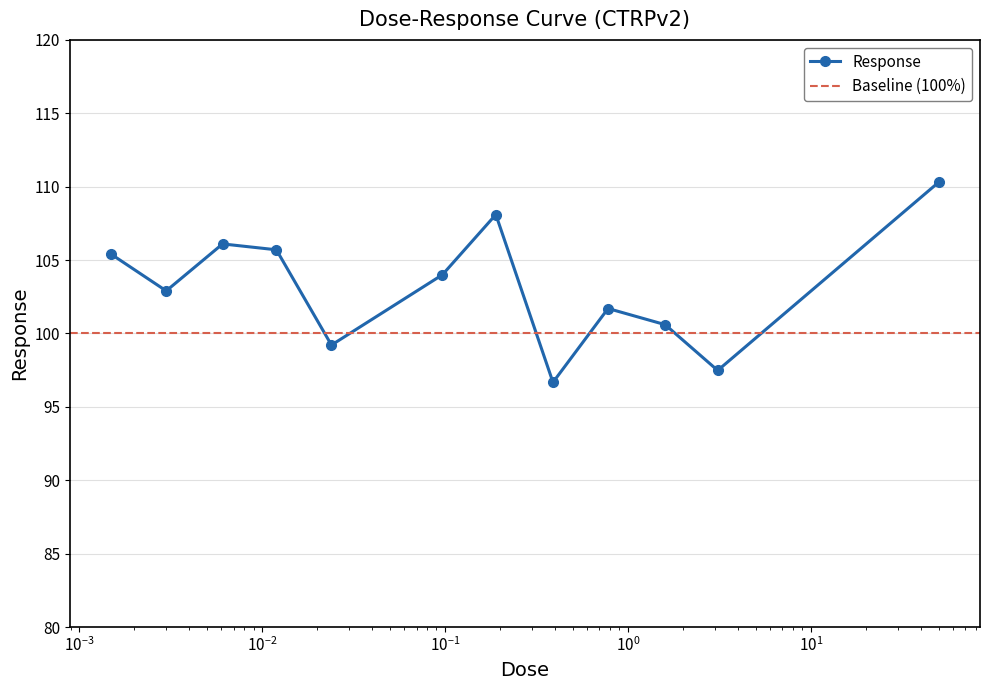

The chart shows a value of 102.9 at 0.003. True or false?

True